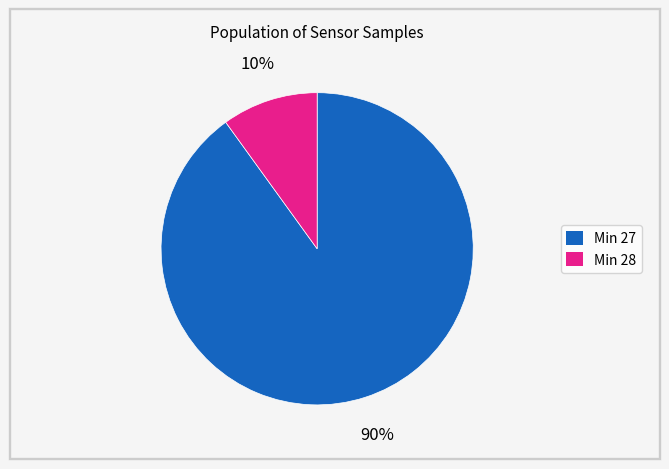

Does any single category account for the majority?

Yes